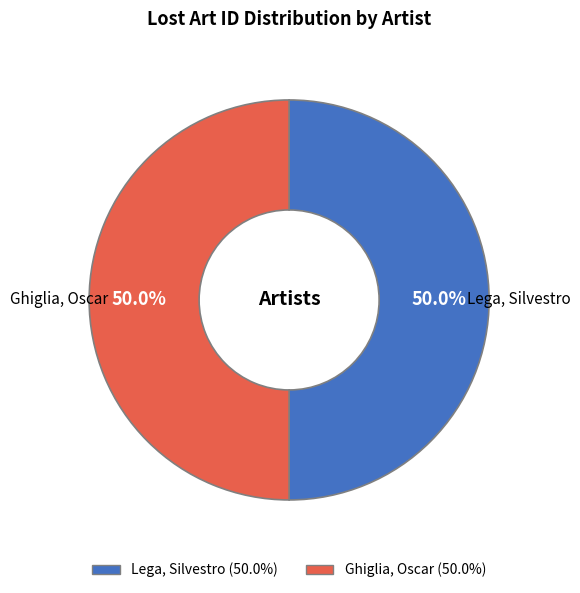

To the nearest percent, what percentage of the pie is Ghiglia, Oscar?

50%